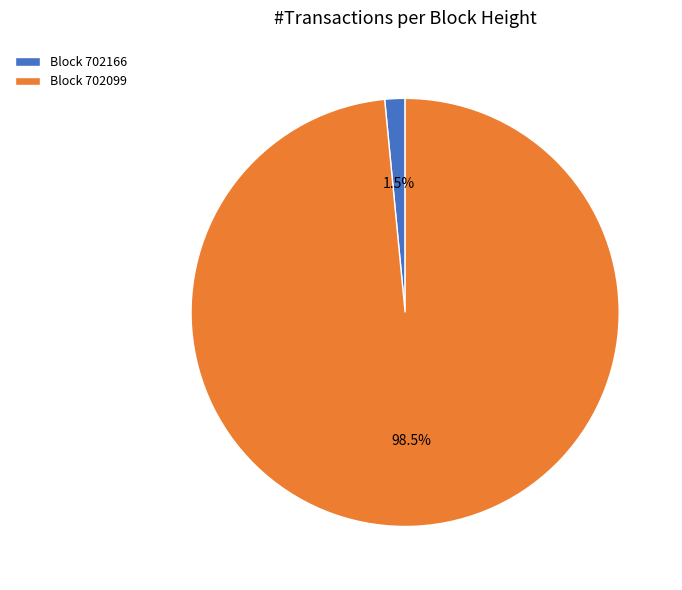

Do Block 702099 and Block 702166 together represent more than half of the pie?

Yes